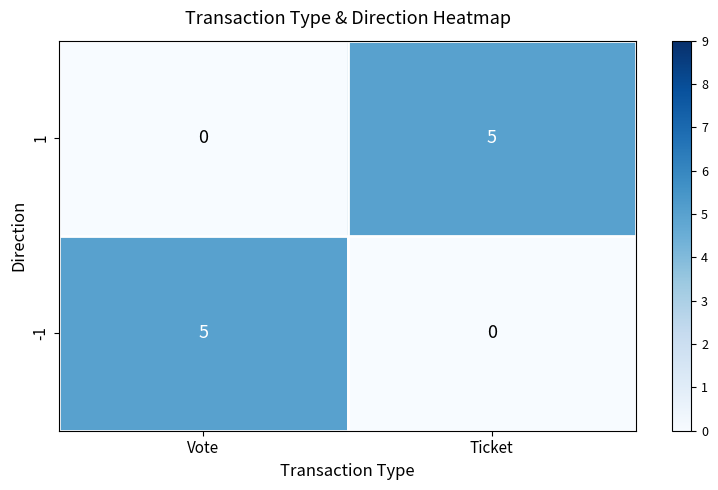

The 1 series shows 2 at Ticket. True or false?

False